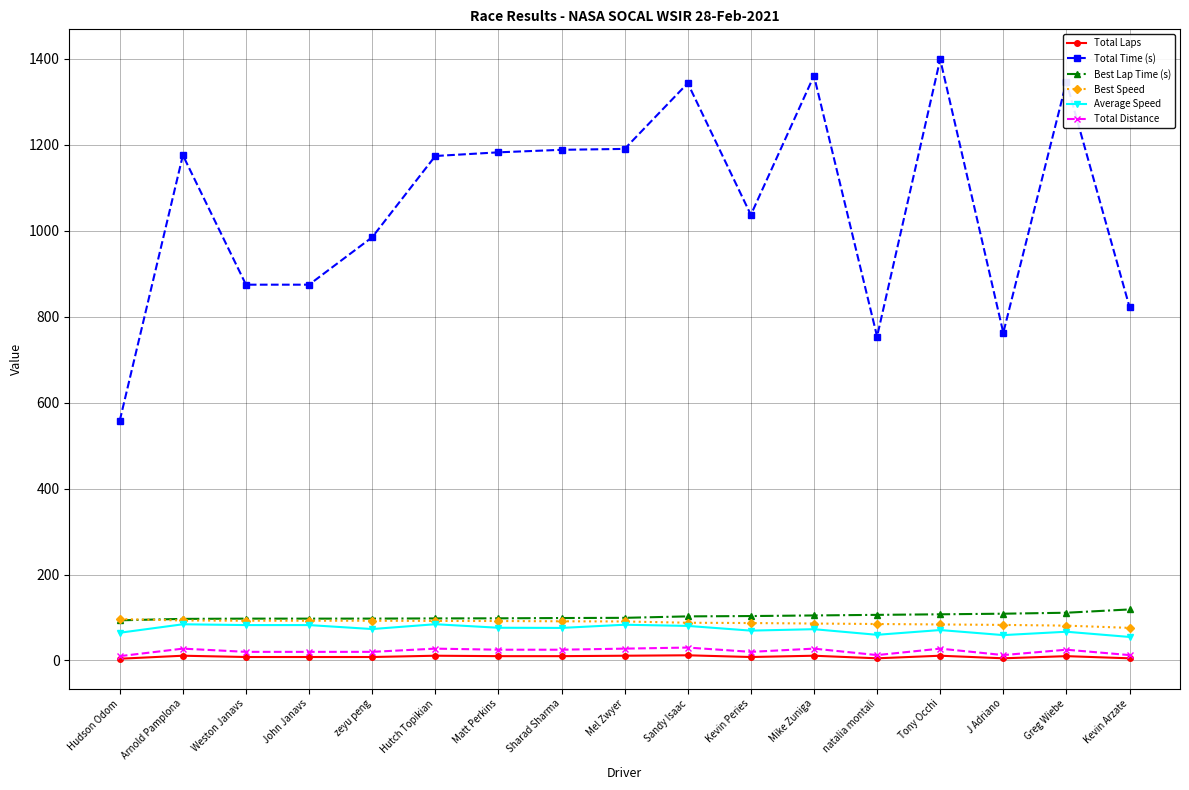

At how many categories does at least one series exceed 939?

11